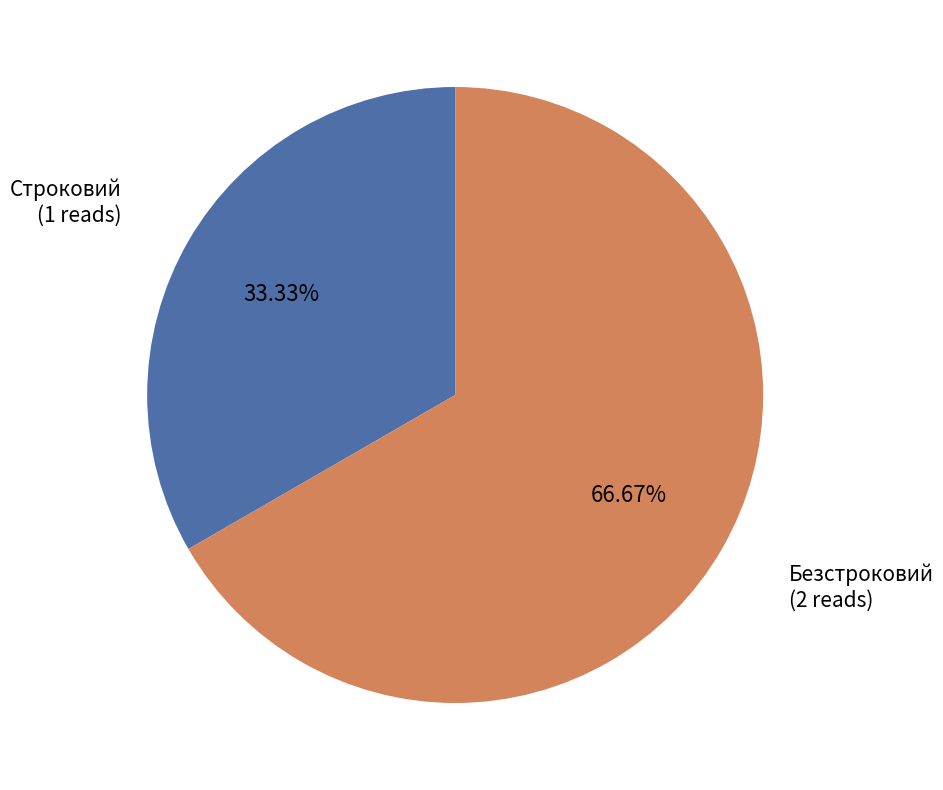

How many segments does this pie chart have?

2